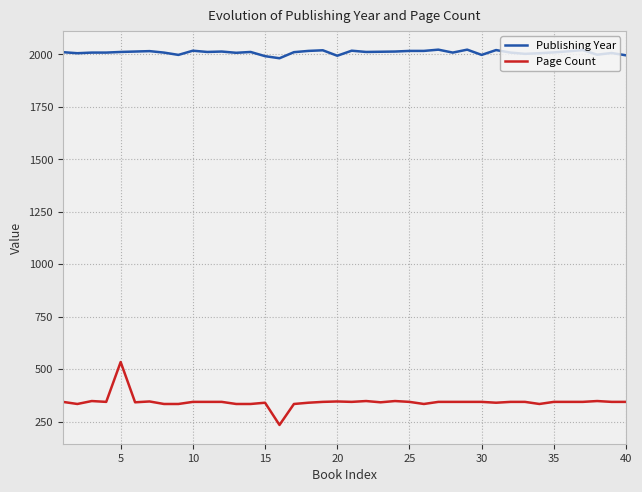

What is the maximum value shown in the chart?

2023